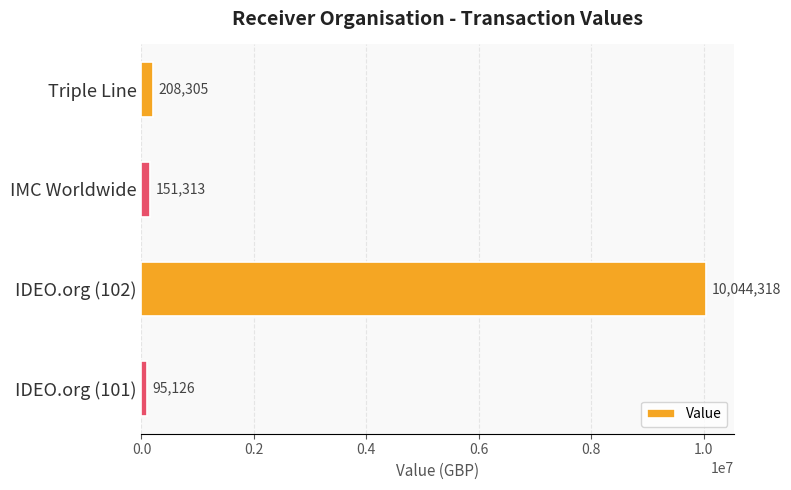

What is the maximum value shown in the chart?

10044318